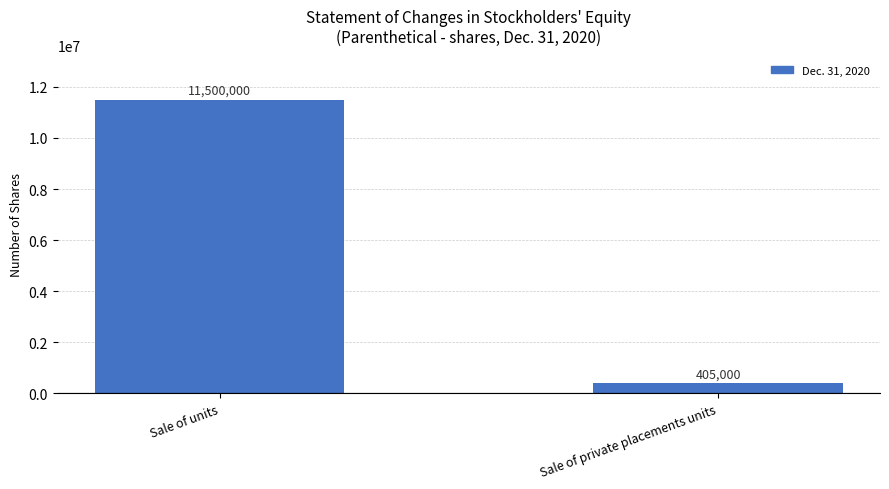

At which category does the chart reach its minimum across all series?

Sale of private placements units